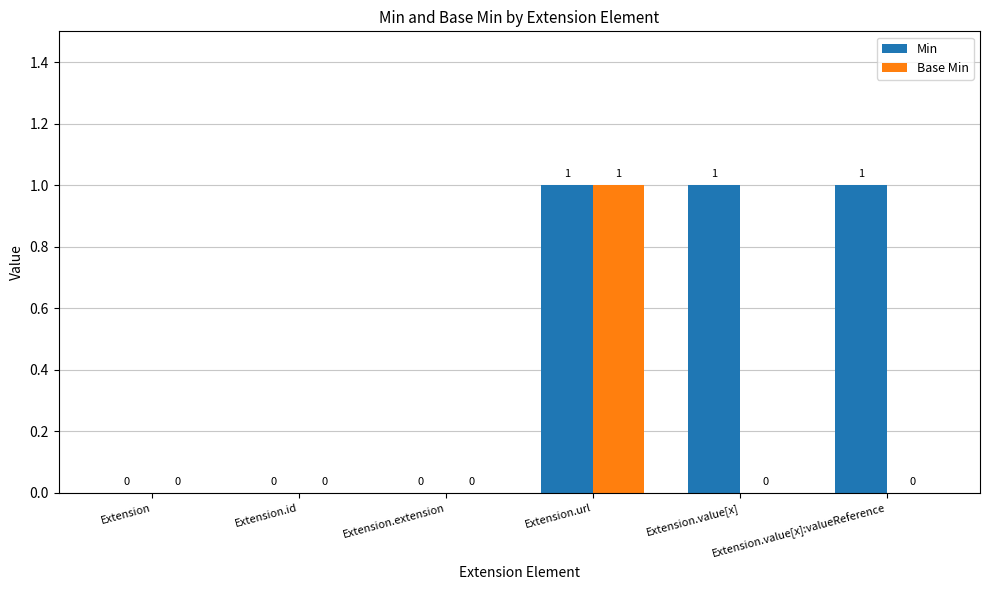

How many Base Min values are between 0 and 1?

6